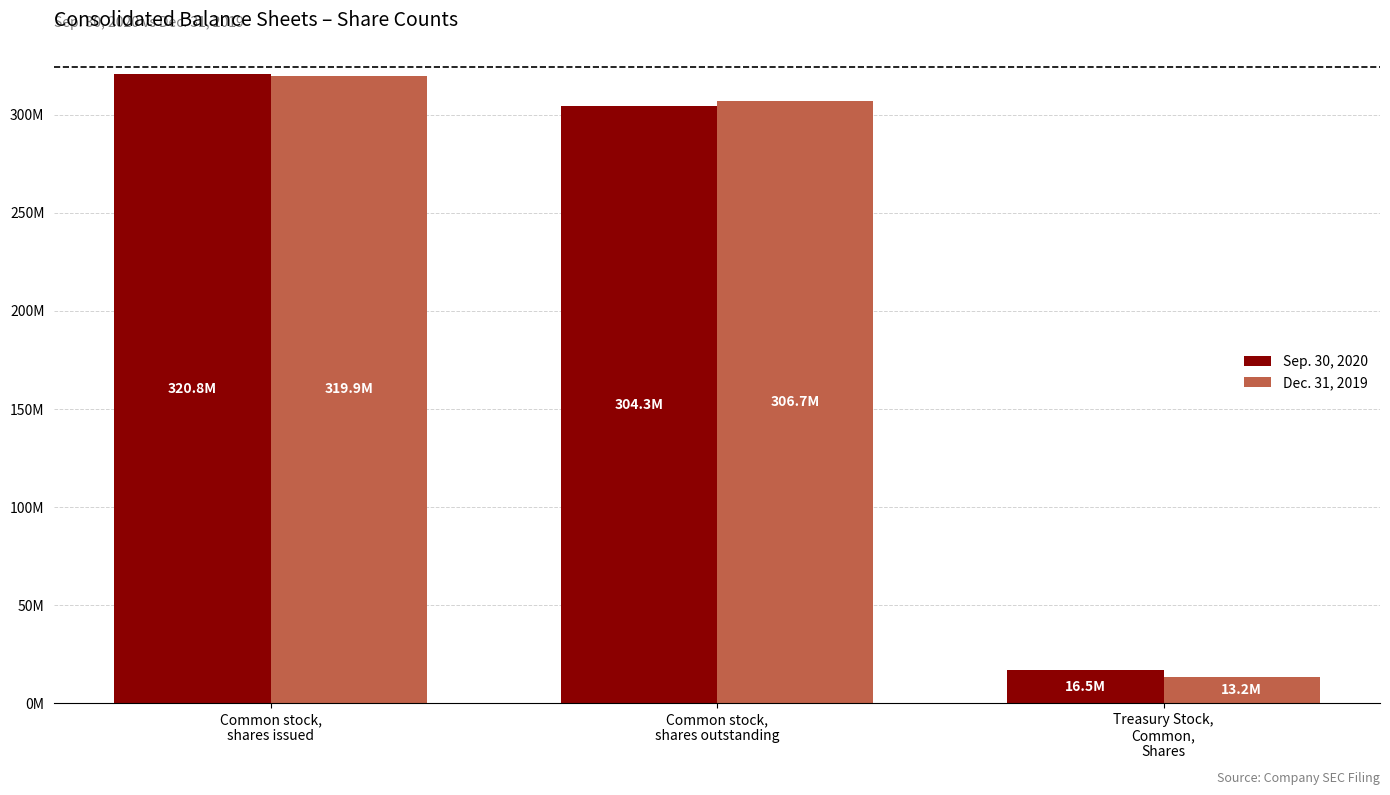

Are the bars horizontal?

No